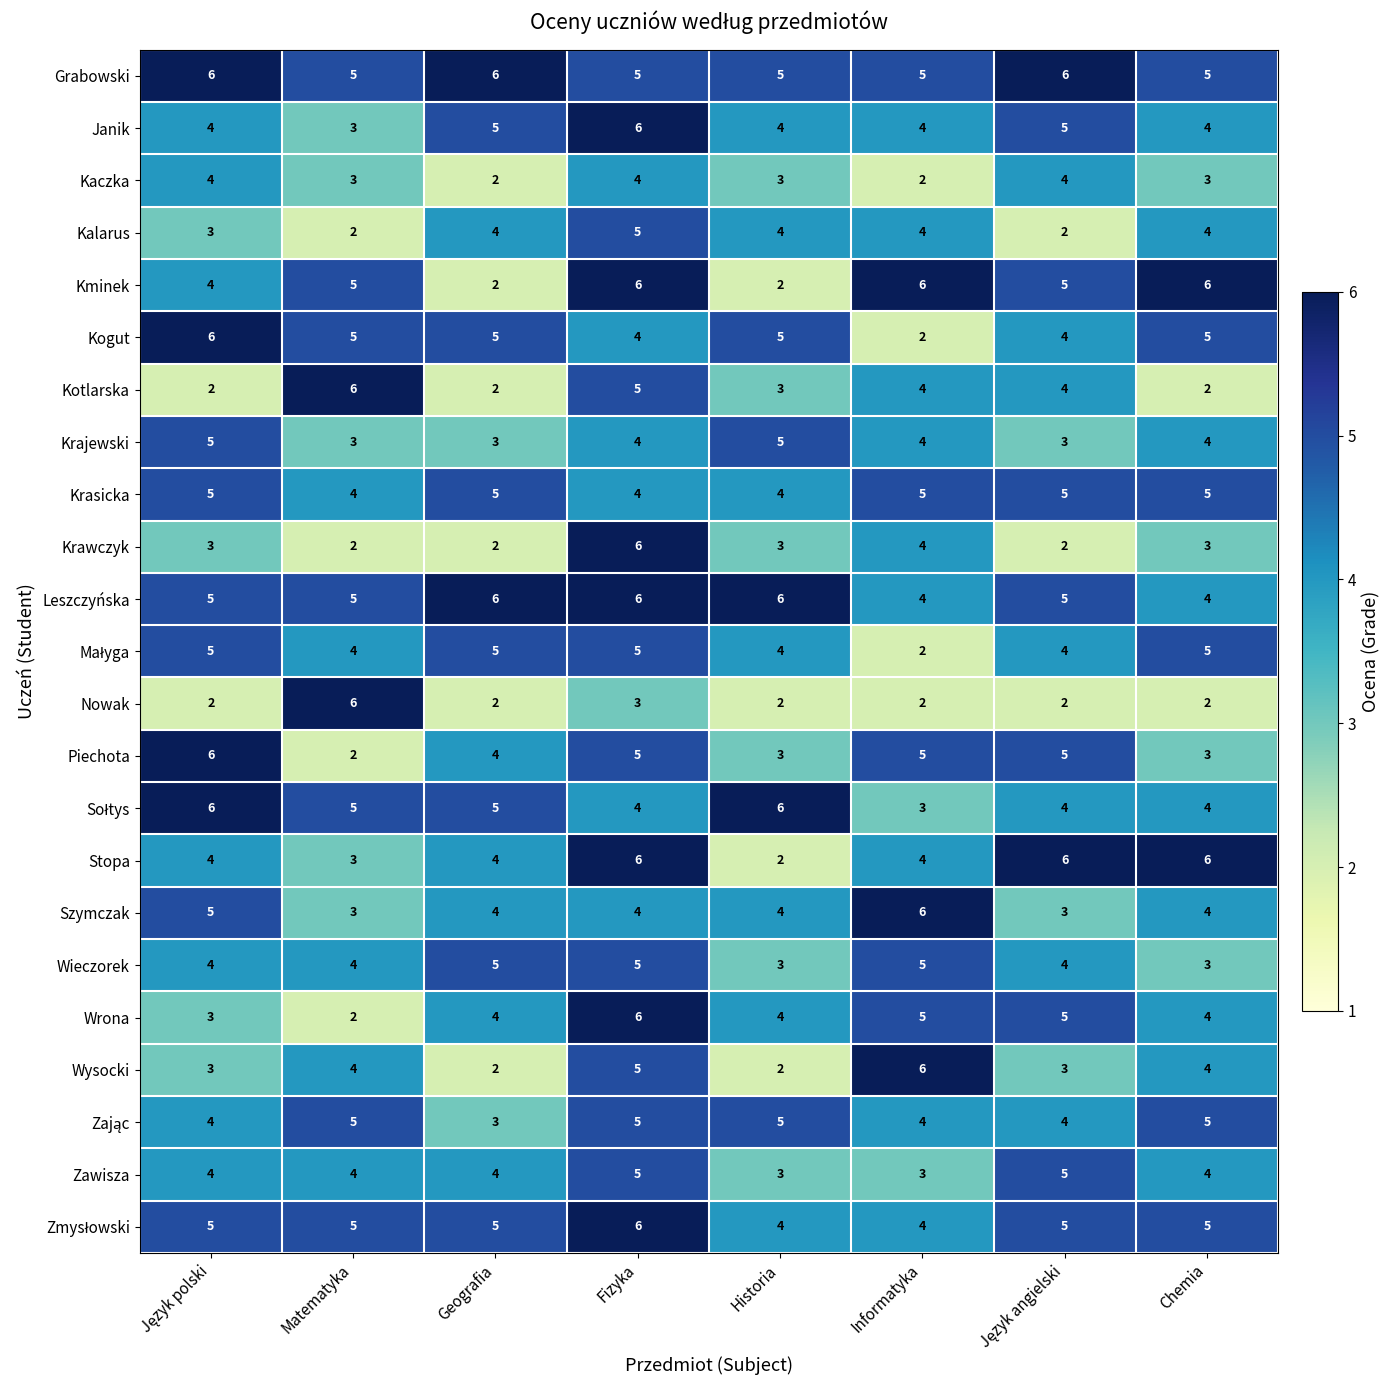

What is the smallest value displayed?

2